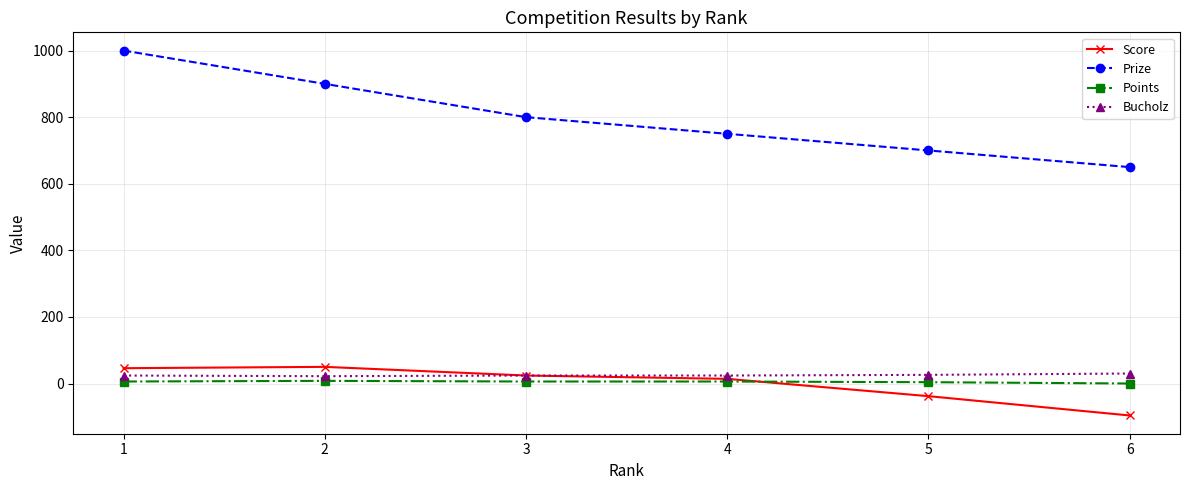

Does the chart have visible grid lines?

Yes